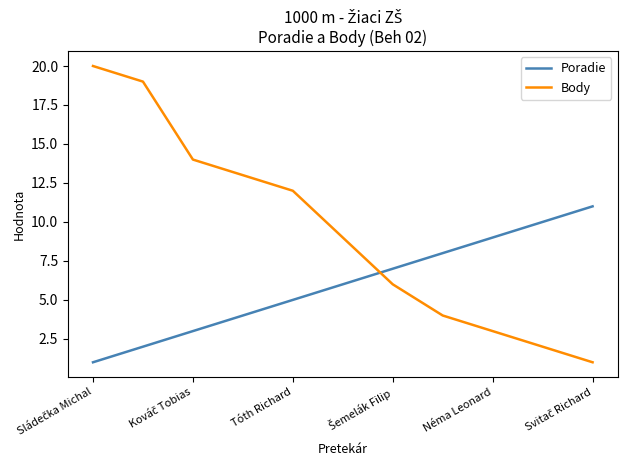

Which series has the widest spread of values?

Body